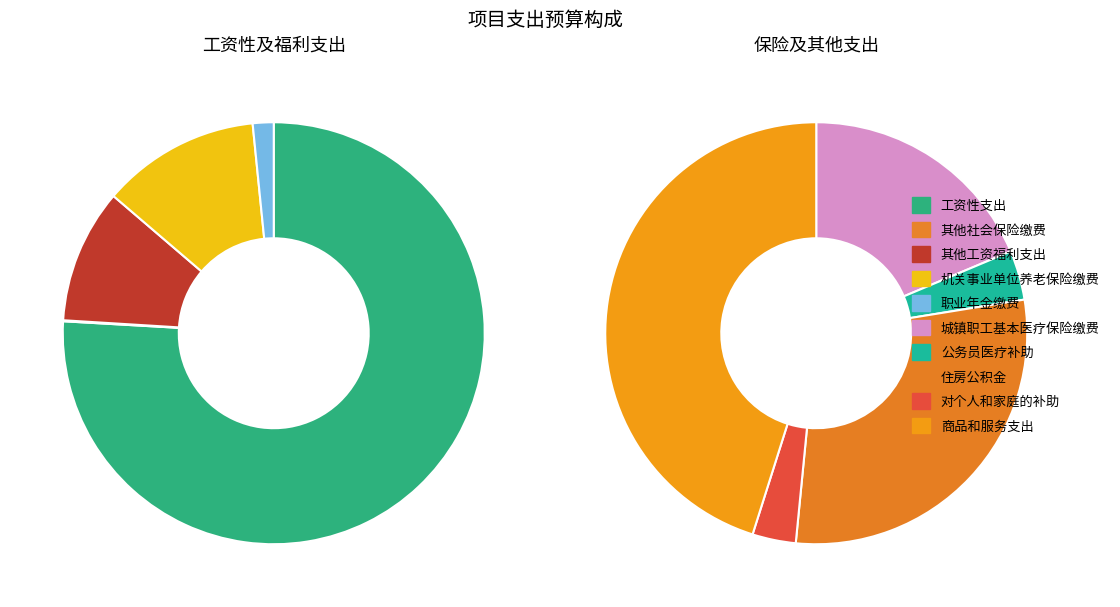

Count the number of slices in the pie.

10